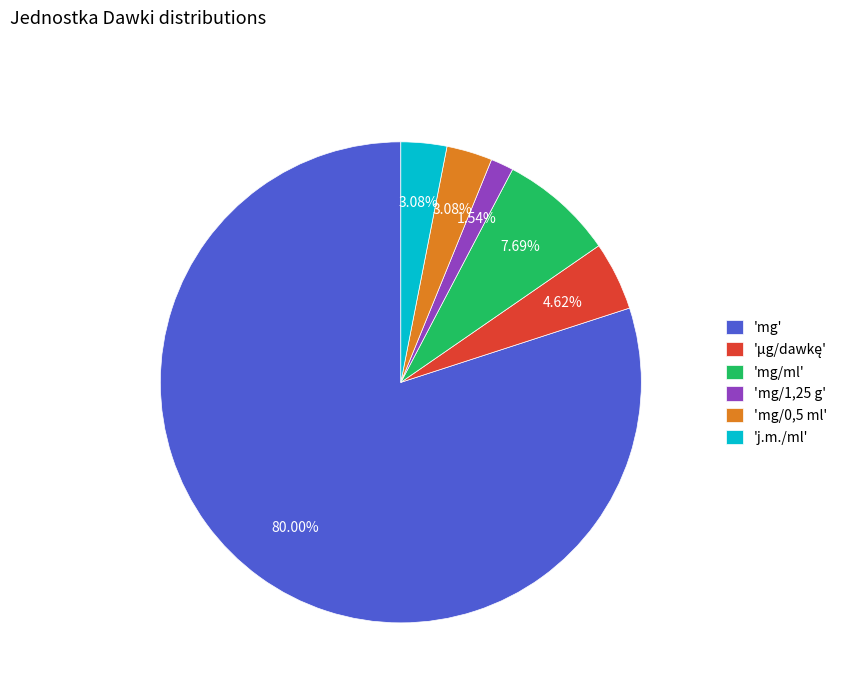

Combined, do 'mg/0,5 ml' and 'mg' account for over 50%?

Yes